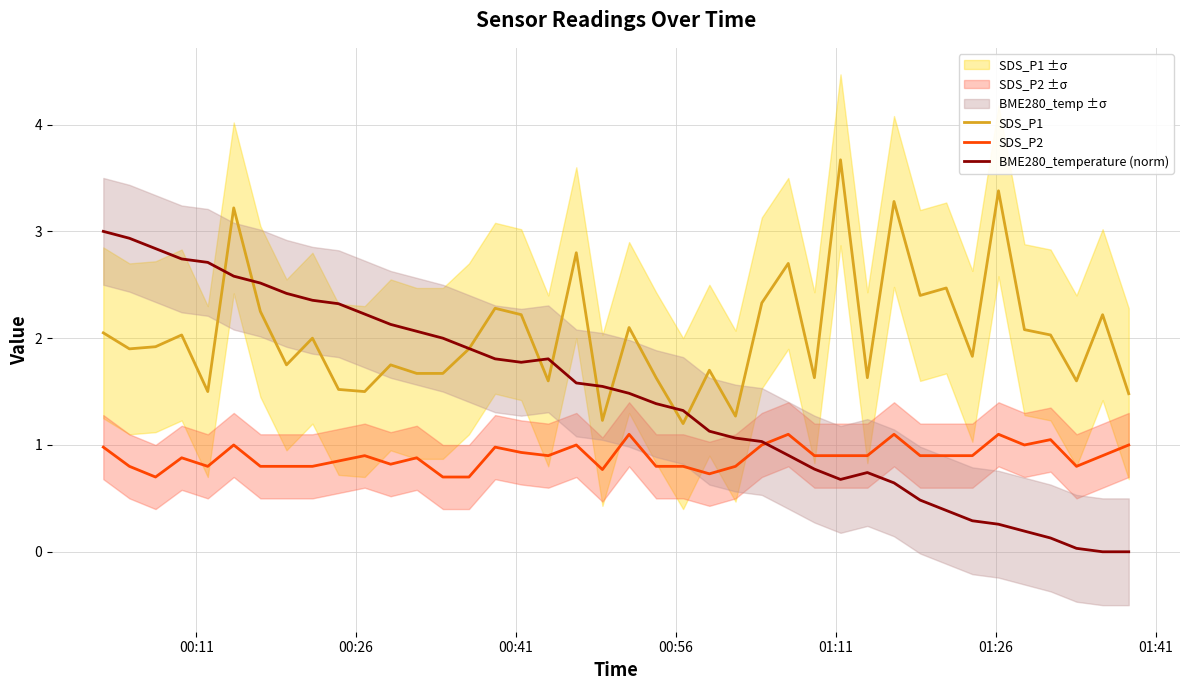

True or false: SDS_P1 and SDS_P2 cross at least once.

False